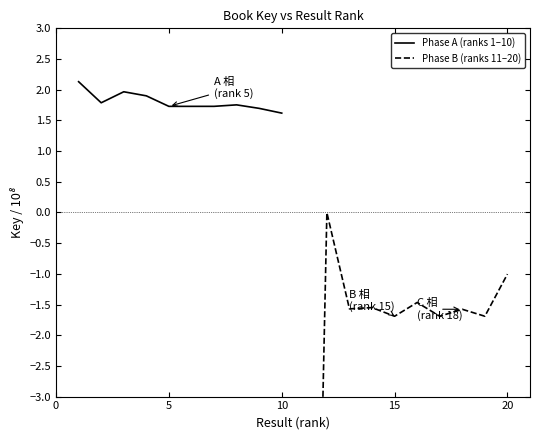

What is the lowest value of the Phase A (ranks 1–10) series?

1.6